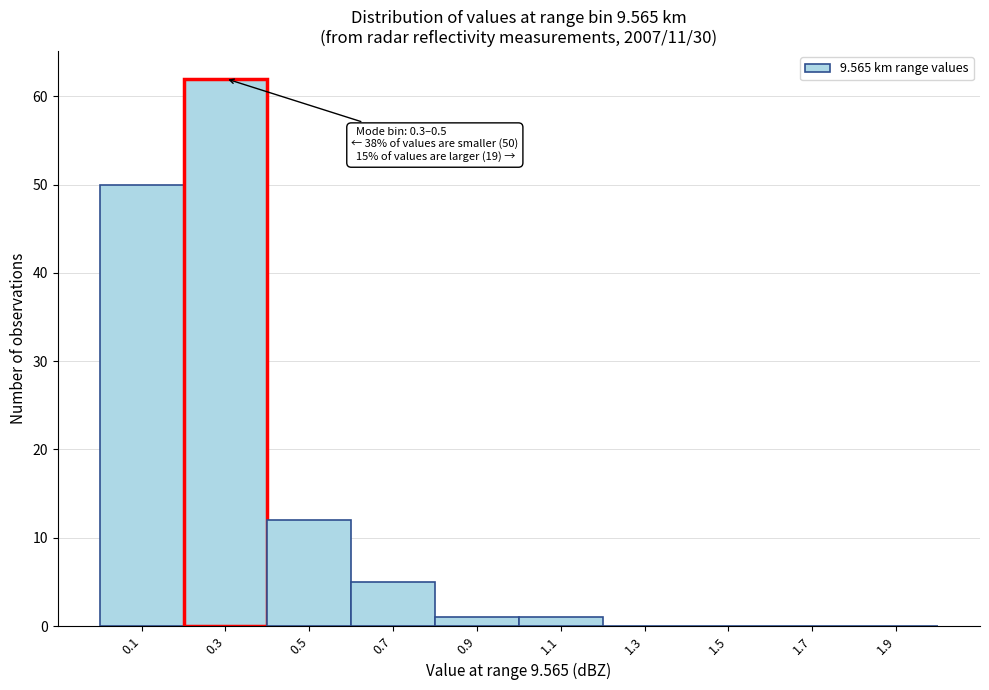

Reading left to right, list all the values displayed in this chart.

0.1=50	0.3=62	0.5=12	0.7=5	0.9=1	1.1=1	1.3=0	1.5=0	1.7=0	1.9=0